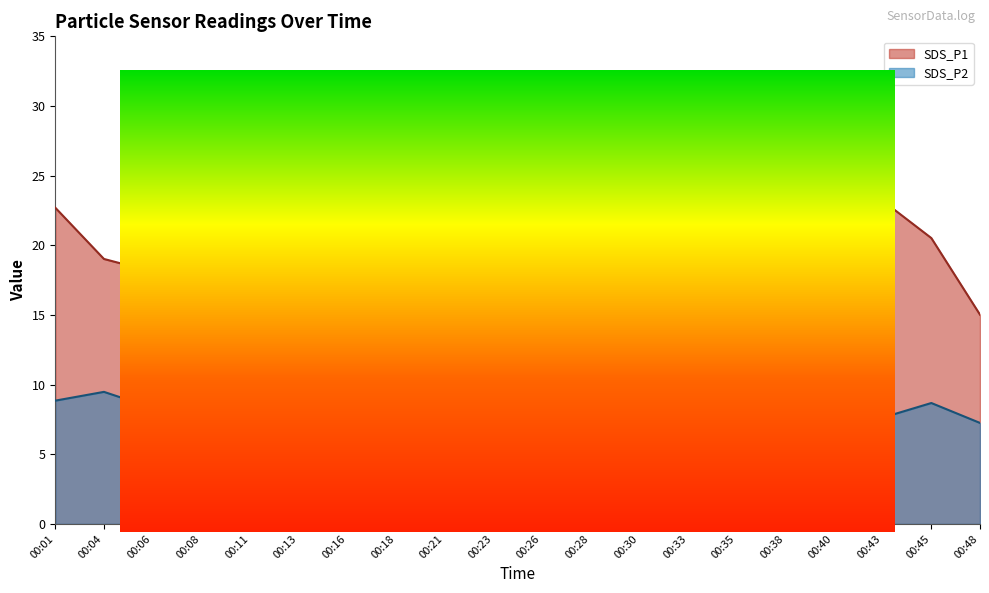

At which label does SDS_P1 first exceed 19?

00:01